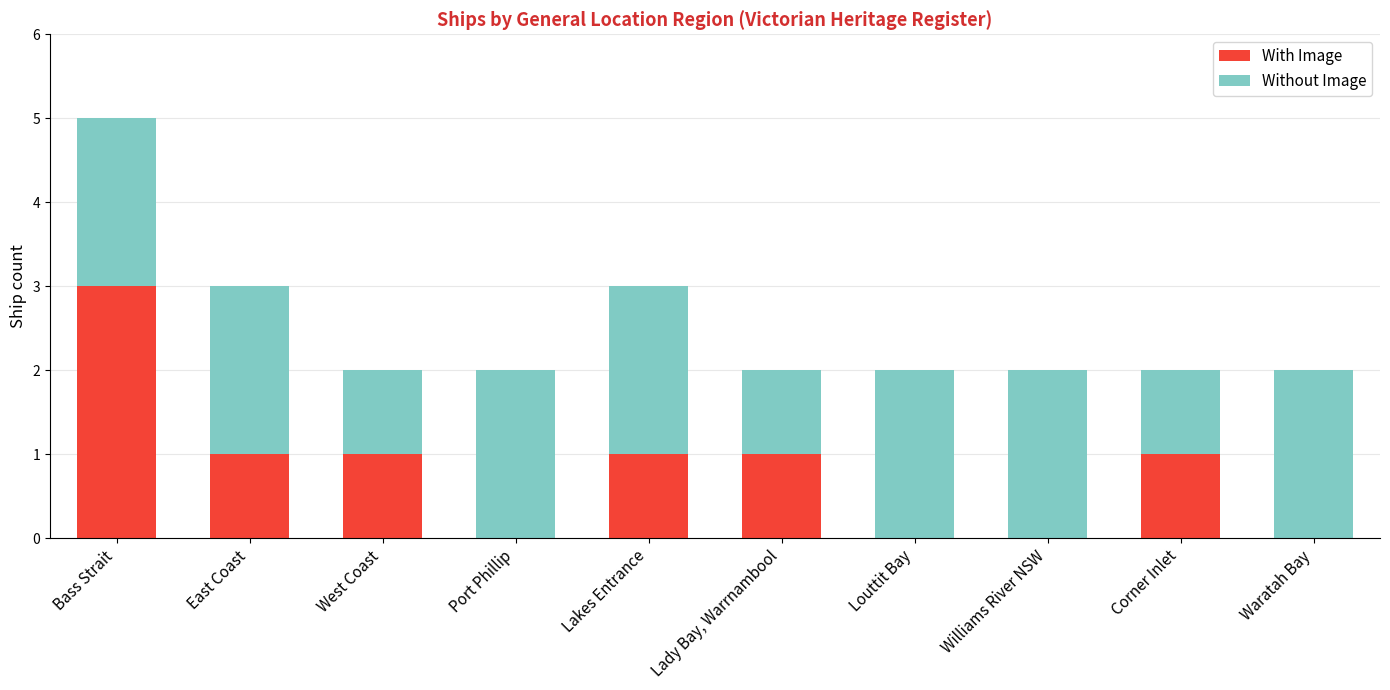

Count the number of categories in the chart.

10